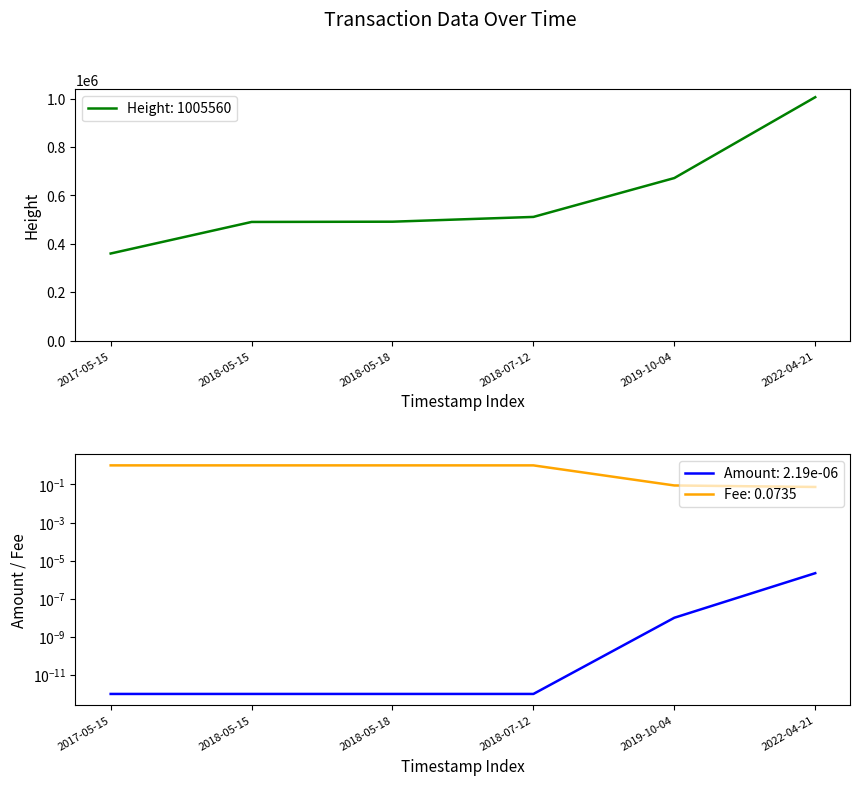

Reading left to right, what are all the values shown in this chart?

Height: 2017-05-15=360319.0	2018-05-15=490587.0	2018-05-18=491650.0	2018-07-12=511352.0	2019-10-04=671802.0	2022-04-21=1005560.0
Amount: 2017-05-15=0.0	2018-05-15=0.0	2018-05-18=0.0	2018-07-12=0.0	2019-10-04=0.0	2022-04-21=0.0
Fee: 2017-05-15=1.0	2018-05-15=1.0	2018-05-18=1.0	2018-07-12=1.0	2019-10-04=0.1	2022-04-21=0.1